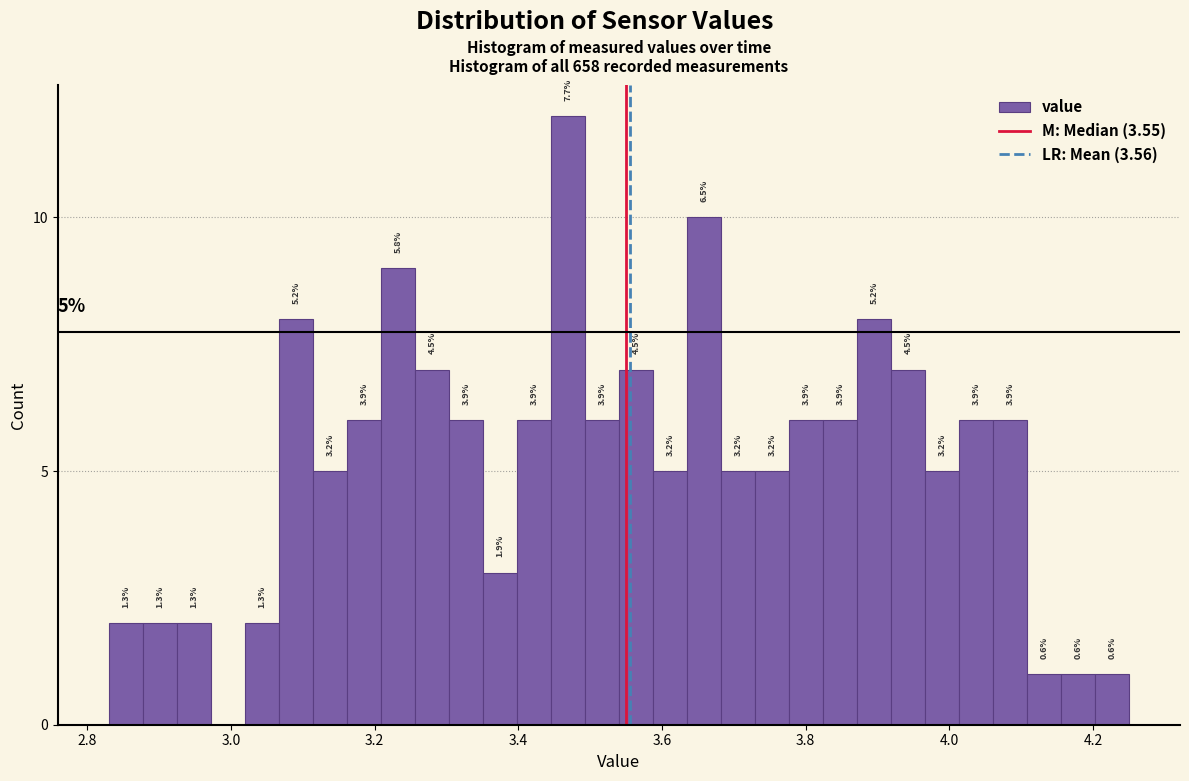

Around what value on the x-axis is the tallest bar? Give the approximate position of its centre, as read against the axis.

3.46